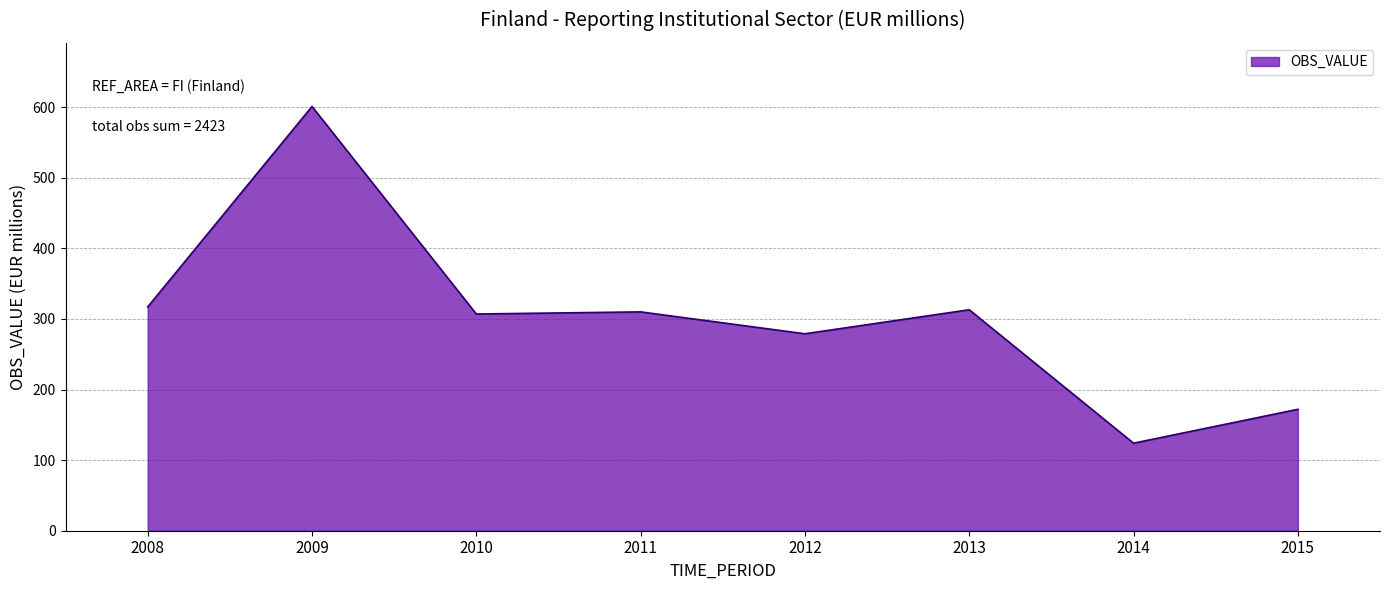

The chart shows a value of 124 at 2014. True or false?

True